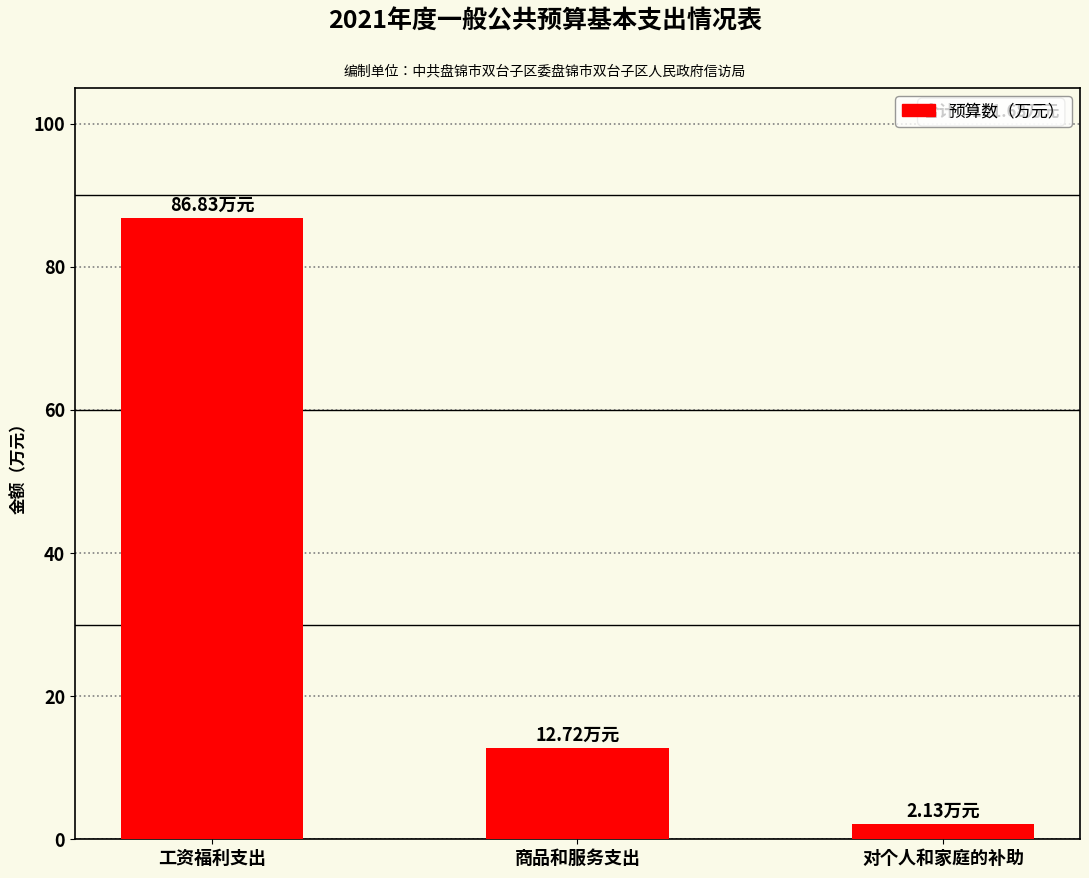

Where is the data nearest to the value 44?

商品和服务支出